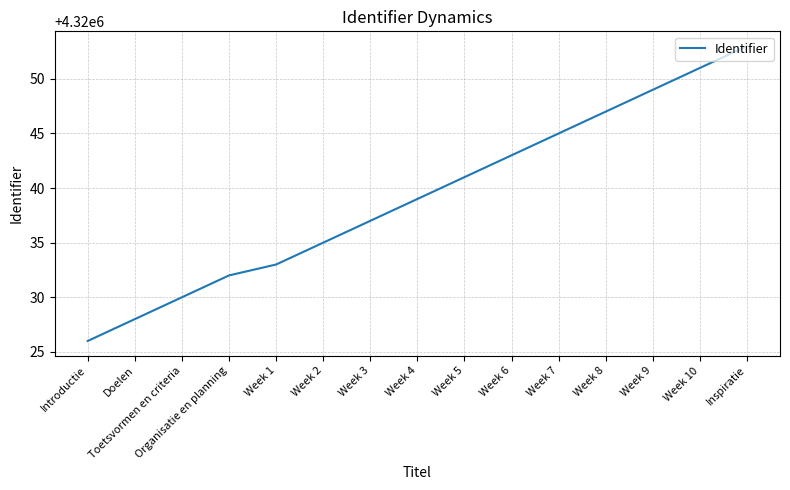

What is the difference between the maximum and second lowest values?

25